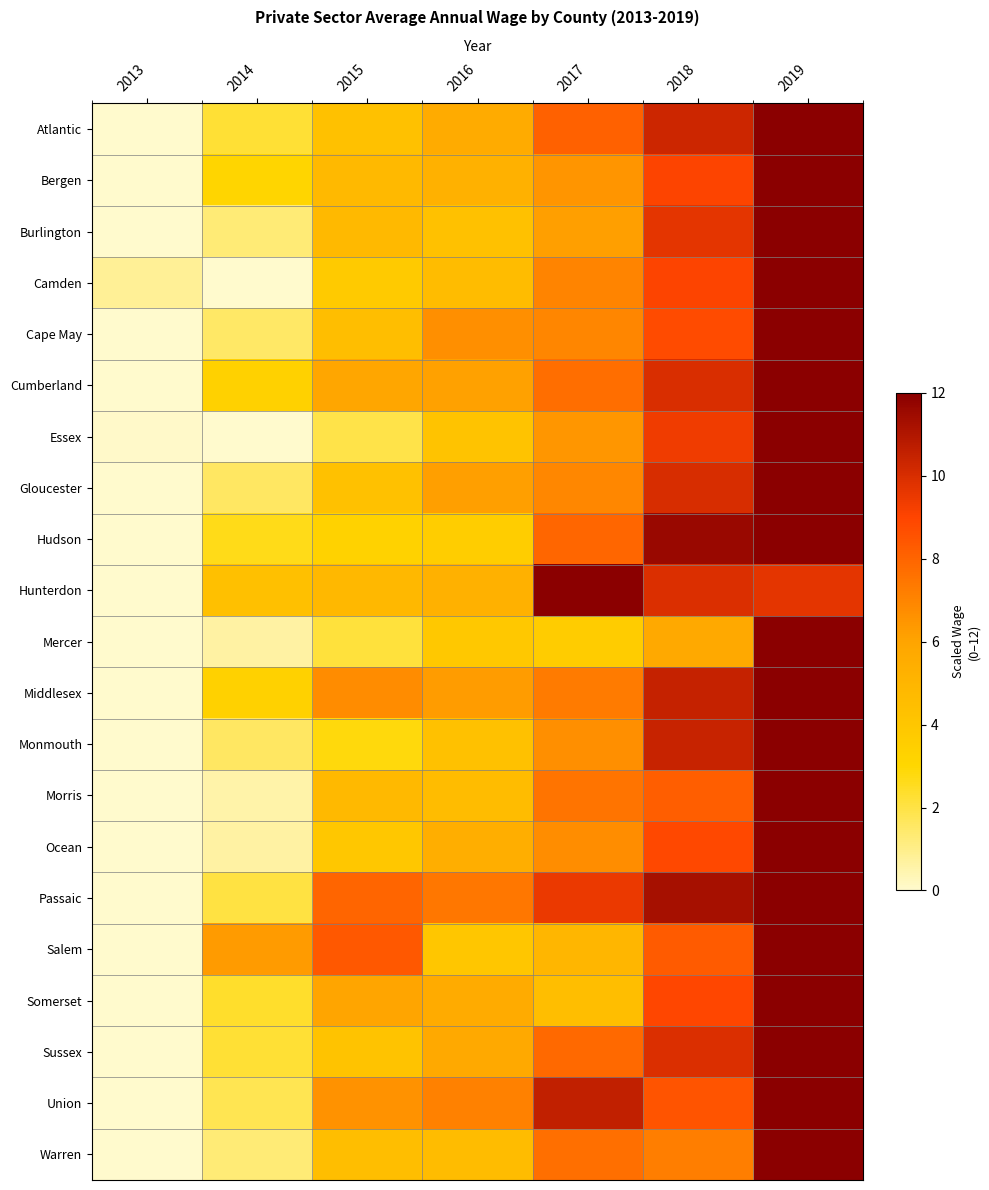

Between 2018 and 2019, which is larger?

2019